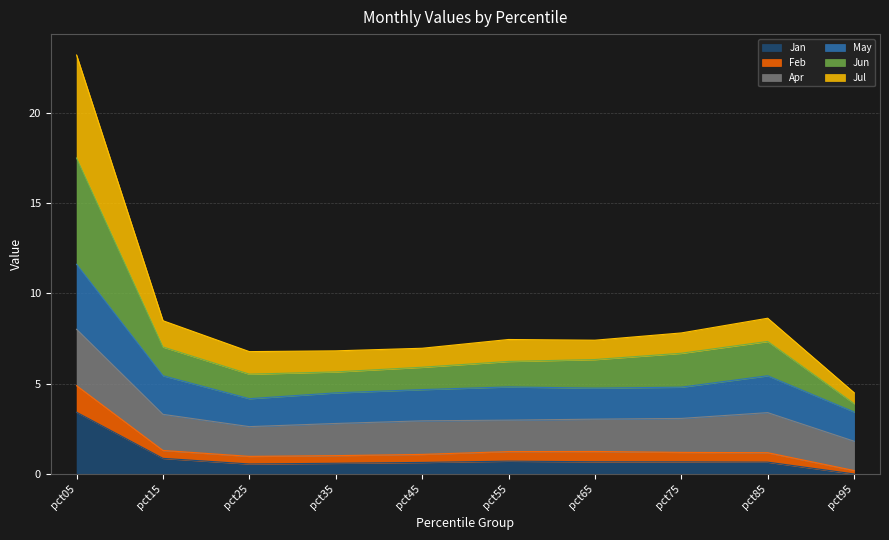

True or false: May has more than 0 points higher than both neighbors.

True